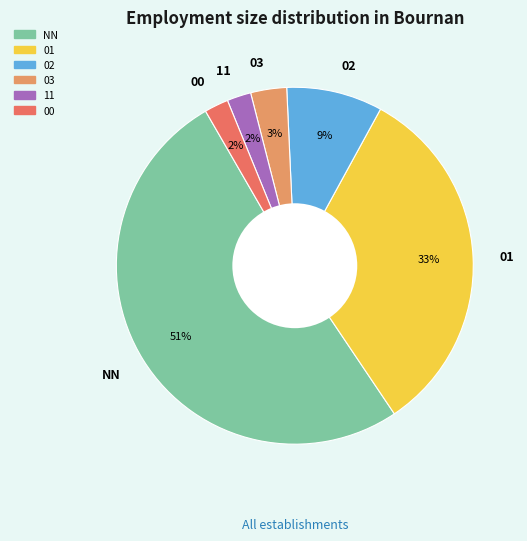

The 03 slice represents 8% of the pie. True or false?

False